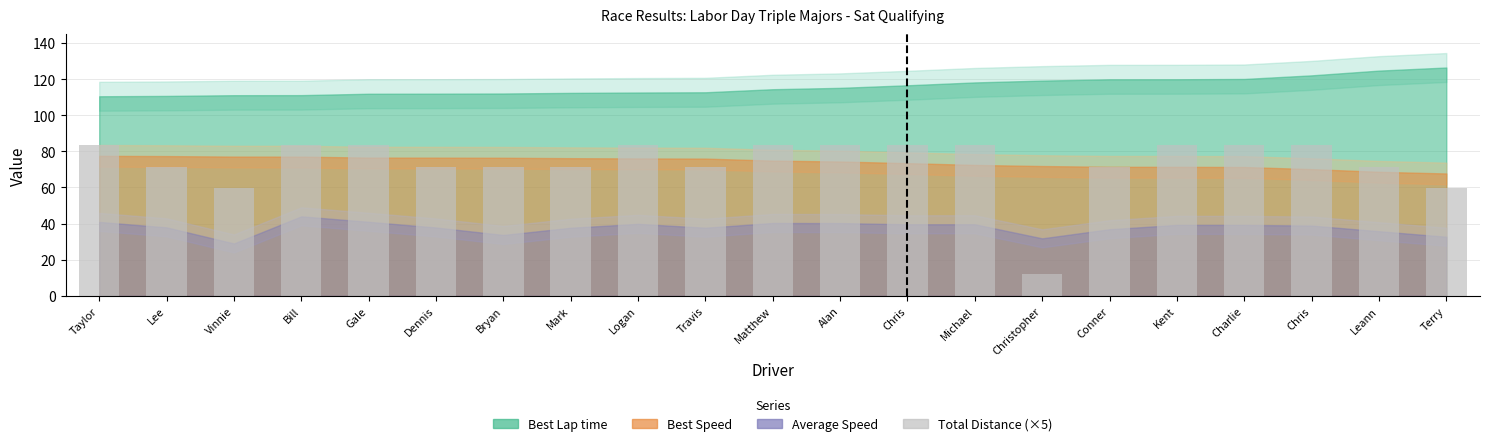

What is the smallest value displayed?

11.9